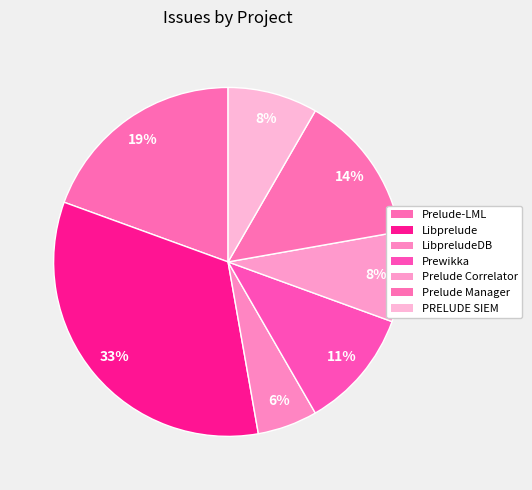

Is the sum of Prelude-LML and Prelude Correlator greater than half?

No